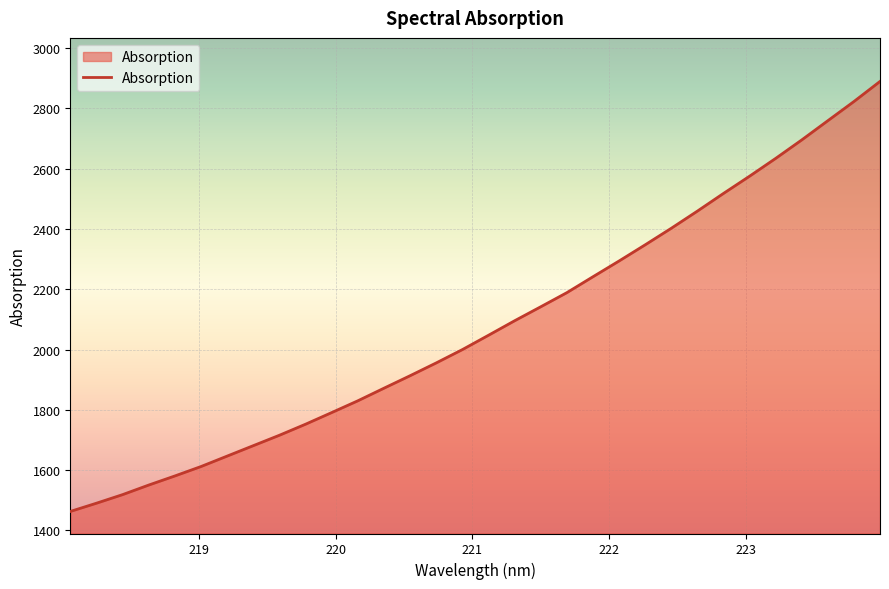

What is the difference between the maximum and minimum values?

1426.7